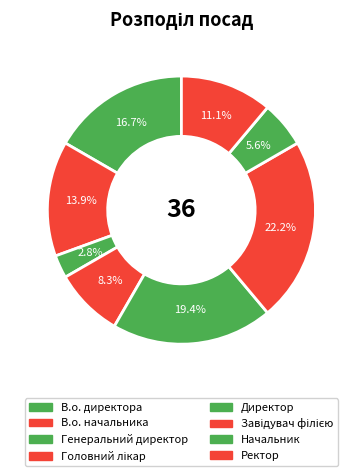

How many slices are in this pie chart?

8